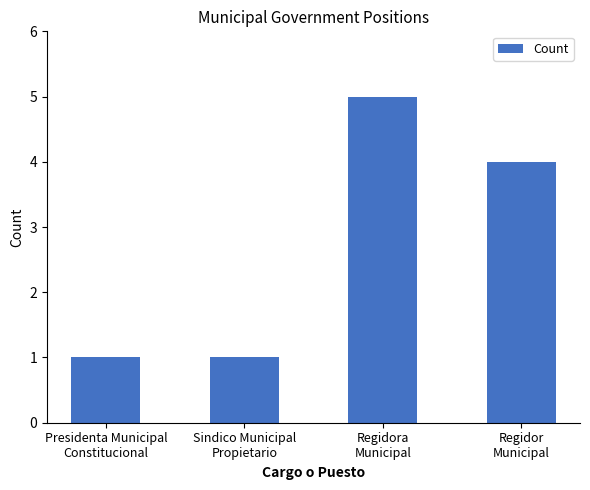

Is it true that the value at Sindico Municipal
Propietario is 2?

False